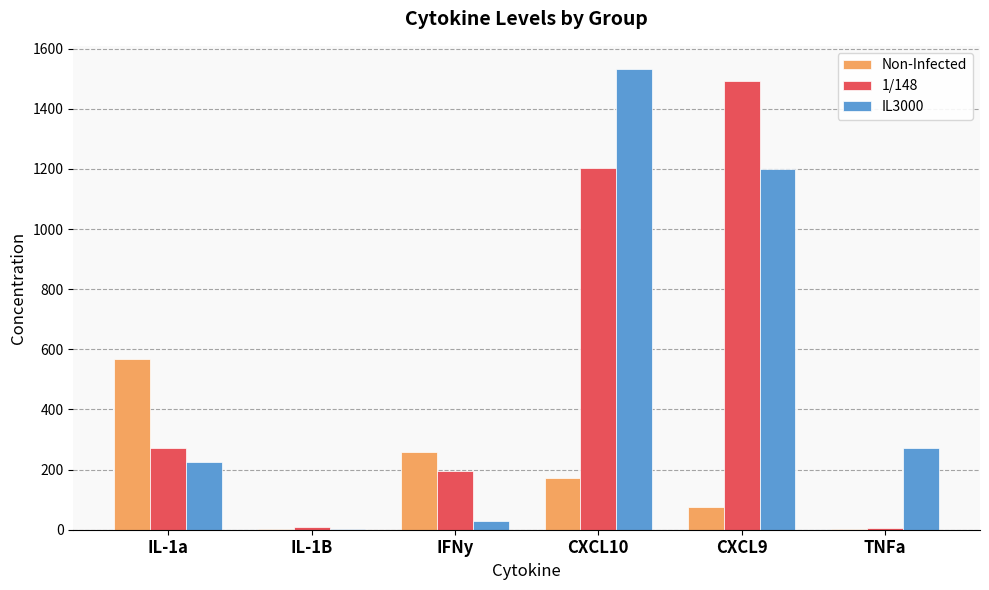

At which label does Non-Infected first exceed 171?

IL-1a